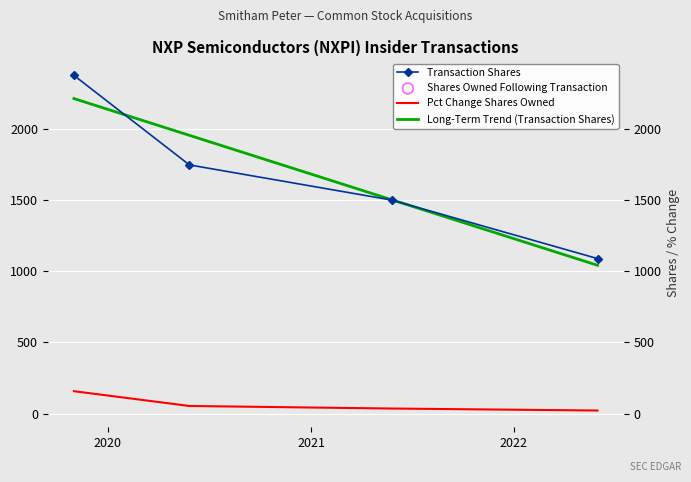

At how many categories does at least one series exceed 1064?

4